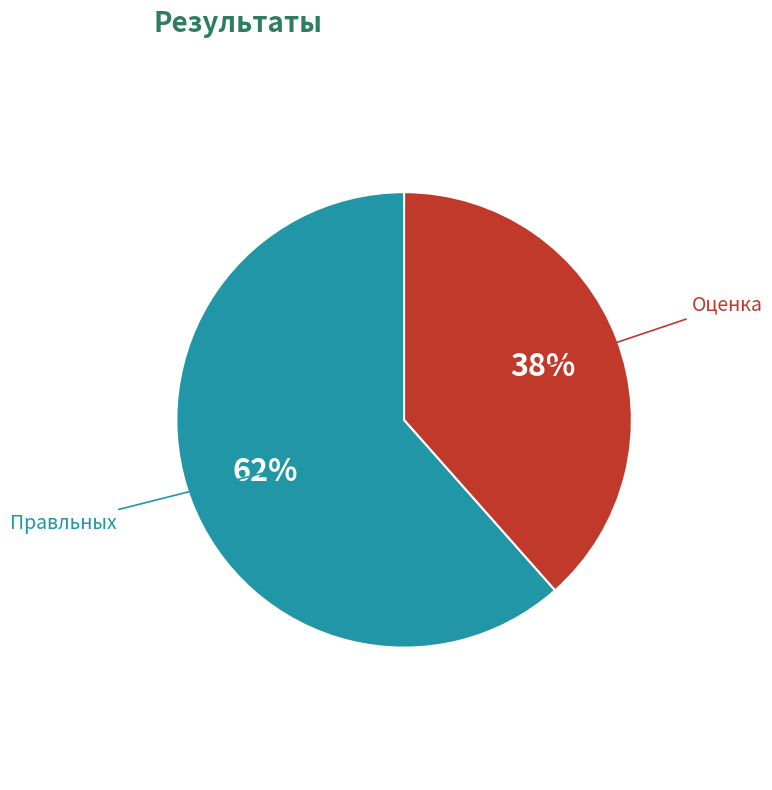

The Оценка slice represents 29% of the pie. True or false?

False